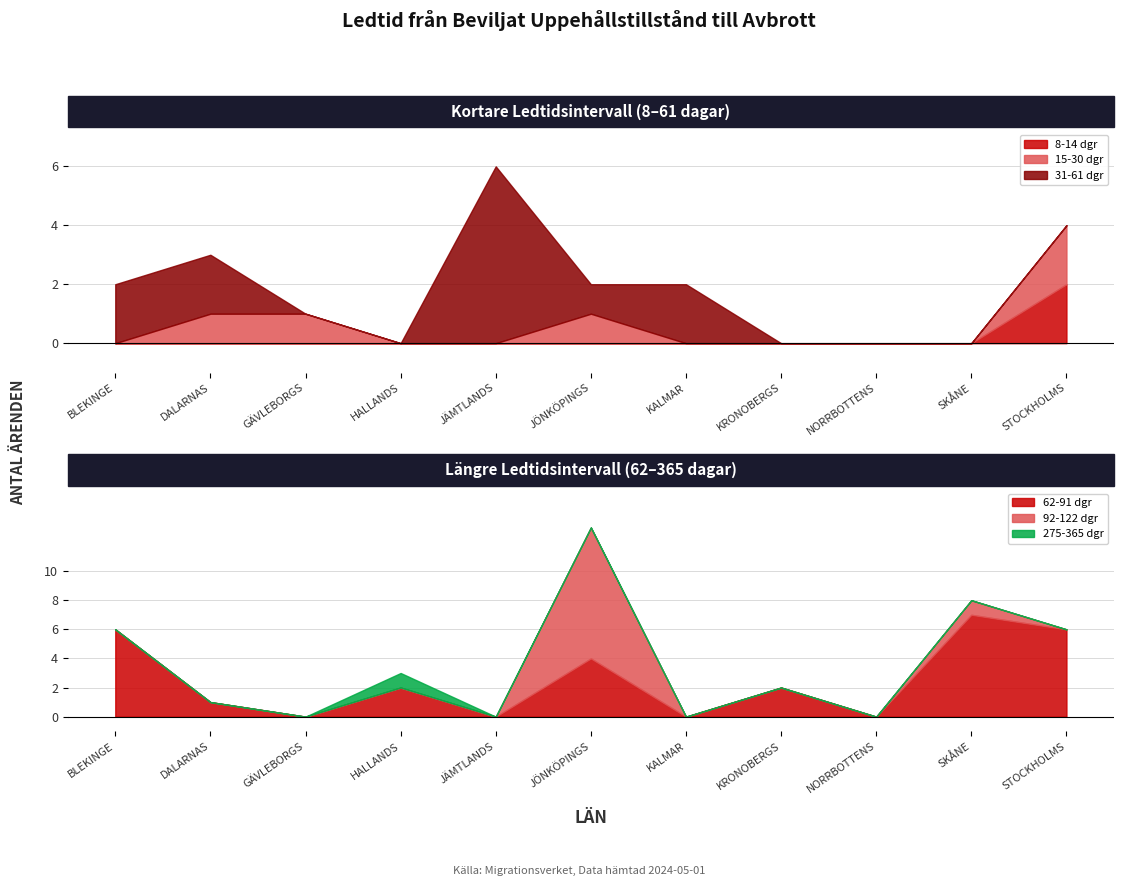

Which category has the highest value in the 15-30 dgr series?

STOCKHOLMS LÄN